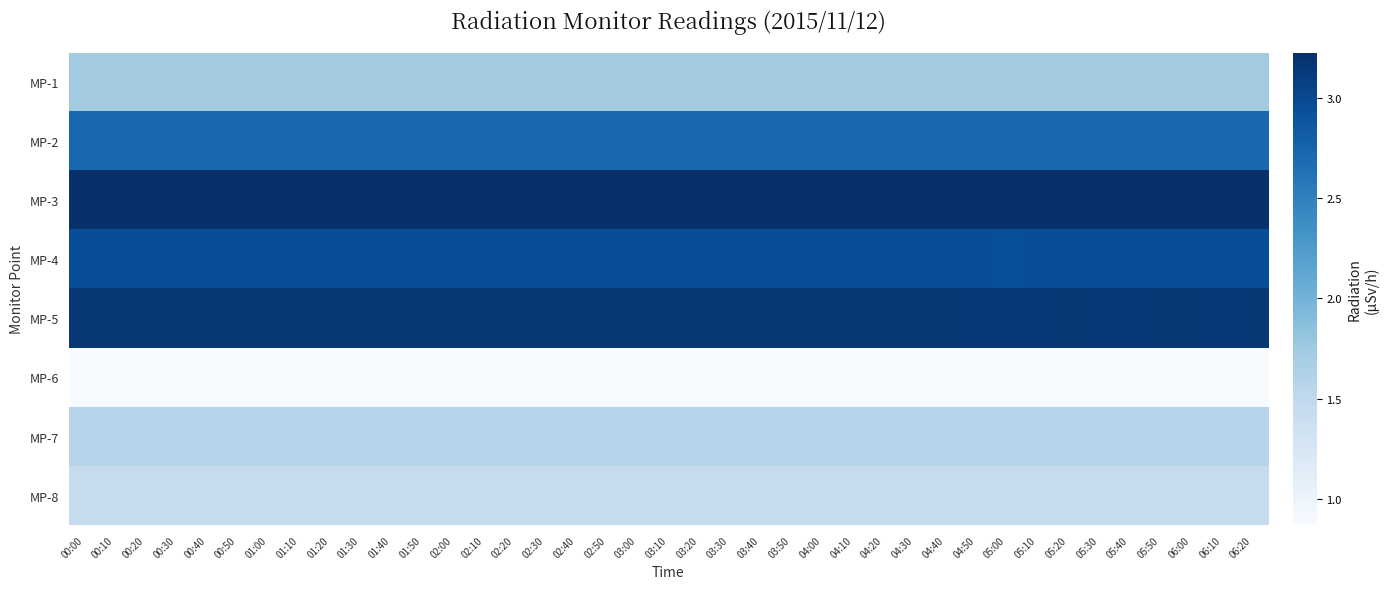

Reading right to left, list all the values displayed in this chart.

MP-1: 06:20=1.7	06:10=1.7	06:00=1.7	05:50=1.7	05:40=1.7	05:30=1.7	05:20=1.7	05:10=1.7	05:00=1.7	04:50=1.7	04:40=1.7	04:30=1.7	04:20=1.7	04:10=1.7	04:00=1.7	03:50=1.7	03:40=1.7	03:30=1.7	03:20=1.7	03:10=1.7	03:00=1.7	02:50=1.7	02:40=1.7	02:30=1.7	02:20=1.7	02:10=1.7	02:00=1.7	01:50=1.7	01:40=1.7	01:30=1.7	01:20=1.7	01:10=1.7	01:00=1.7	00:50=1.7	00:40=1.7	00:30=1.7	00:20=1.7	00:10=1.7	00:00=1.7
MP-2: 06:20=2.7	06:10=2.7	06:00=2.7	05:50=2.7	05:40=2.7	05:30=2.7	05:20=2.7	05:10=2.7	05:00=2.7	04:50=2.7	04:40=2.7	04:30=2.7	04:20=2.7	04:10=2.7	04:00=2.7	03:50=2.7	03:40=2.7	03:30=2.7	03:20=2.7	03:10=2.7	03:00=2.7	02:50=2.7	02:40=2.7	02:30=2.7	02:20=2.7	02:10=2.7	02:00=2.7	01:50=2.7	01:40=2.7	01:30=2.7	01:20=2.7	01:10=2.7	01:00=2.7	00:50=2.7	00:40=2.7	00:30=2.7	00:20=2.7	00:10=2.7	00:00=2.7
MP-3: 06:20=3.2	06:10=3.2	06:00=3.2	05:50=3.2	05:40=3.2	05:30=3.2	05:20=3.2	05:10=3.2	05:00=3.2	04:50=3.2	04:40=3.2	04:30=3.2	04:20=3.2	04:10=3.2	04:00=3.2	03:50=3.2	03:40=3.2	03:30=3.2	03:20=3.2	03:10=3.2	03:00=3.2	02:50=3.2	02:40=3.2	02:30=3.2	02:20=3.2	02:10=3.2	02:00=3.2	01:50=3.2	01:40=3.2	01:30=3.2	01:20=3.2	01:10=3.2	01:00=3.2	00:50=3.2	00:40=3.2	00:30=3.2	00:20=3.2	00:10=3.2	00:00=3.2
MP-4: 06:20=3.0	06:10=3.0	06:00=3.0	05:50=3.0	05:40=3.0	05:30=3.0	05:20=3.0	05:10=3.0	05:00=2.9	04:50=3.0	04:40=3.0	04:30=3.0	04:20=3.0	04:10=3.0	04:00=3.0	03:50=3.0	03:40=3.0	03:30=3.0	03:20=3.0	03:10=3.0	03:00=3.0	02:50=3.0	02:40=3.0	02:30=3.0	02:20=3.0	02:10=3.0	02:00=3.0	01:50=3.0	01:40=3.0	01:30=3.0	01:20=3.0	01:10=3.0	01:00=3.0	00:50=3.0	00:40=3.0	00:30=3.0	00:20=3.0	00:10=3.0	00:00=3.0
MP-5: 06:20=3.2	06:10=3.1	06:00=3.2	05:50=3.2	05:40=3.1	05:30=3.1	05:20=3.2	05:10=3.1	05:00=3.1	04:50=3.1	04:40=3.2	04:30=3.2	04:20=3.2	04:10=3.2	04:00=3.2	03:50=3.2	03:40=3.2	03:30=3.2	03:20=3.2	03:10=3.2	03:00=3.2	02:50=3.2	02:40=3.2	02:30=3.2	02:20=3.2	02:10=3.2	02:00=3.2	01:50=3.2	01:40=3.2	01:30=3.2	01:20=3.2	01:10=3.2	01:00=3.2	00:50=3.2	00:40=3.2	00:30=3.2	00:20=3.2	00:10=3.2	00:00=3.2
MP-6: 06:20=0.9	06:10=0.9	06:00=0.9	05:50=0.9	05:40=0.9	05:30=0.9	05:20=0.9	05:10=0.9	05:00=0.9	04:50=0.9	04:40=0.9	04:30=0.9	04:20=0.9	04:10=0.9	04:00=0.9	03:50=0.9	03:40=0.9	03:30=0.9	03:20=0.9	03:10=0.9	03:00=0.9	02:50=0.9	02:40=0.9	02:30=0.9	02:20=0.9	02:10=0.9	02:00=0.9	01:50=0.9	01:40=0.9	01:30=0.9	01:20=0.9	01:10=0.9	01:00=0.9	00:50=0.9	00:40=0.9	00:30=0.9	00:20=0.9	00:10=0.9	00:00=0.9
MP-7: 06:20=1.6	06:10=1.6	06:00=1.6	05:50=1.6	05:40=1.6	05:30=1.6	05:20=1.6	05:10=1.6	05:00=1.6	04:50=1.6	04:40=1.6	04:30=1.6	04:20=1.6	04:10=1.6	04:00=1.6	03:50=1.6	03:40=1.6	03:30=1.6	03:20=1.6	03:10=1.6	03:00=1.6	02:50=1.6	02:40=1.6	02:30=1.6	02:20=1.6	02:10=1.6	02:00=1.6	01:50=1.6	01:40=1.6	01:30=1.6	01:20=1.6	01:10=1.6	01:00=1.6	00:50=1.6	00:40=1.6	00:30=1.6	00:20=1.6	00:10=1.6	00:00=1.6
MP-8: 06:20=1.4	06:10=1.4	06:00=1.4	05:50=1.4	05:40=1.4	05:30=1.4	05:20=1.4	05:10=1.4	05:00=1.4	04:50=1.4	04:40=1.4	04:30=1.4	04:20=1.4	04:10=1.4	04:00=1.4	03:50=1.4	03:40=1.4	03:30=1.4	03:20=1.4	03:10=1.4	03:00=1.4	02:50=1.4	02:40=1.4	02:30=1.4	02:20=1.4	02:10=1.4	02:00=1.4	01:50=1.4	01:40=1.4	01:30=1.4	01:20=1.4	01:10=1.4	01:00=1.4	00:50=1.4	00:40=1.4	00:30=1.4	00:20=1.4	00:10=1.4	00:00=1.4